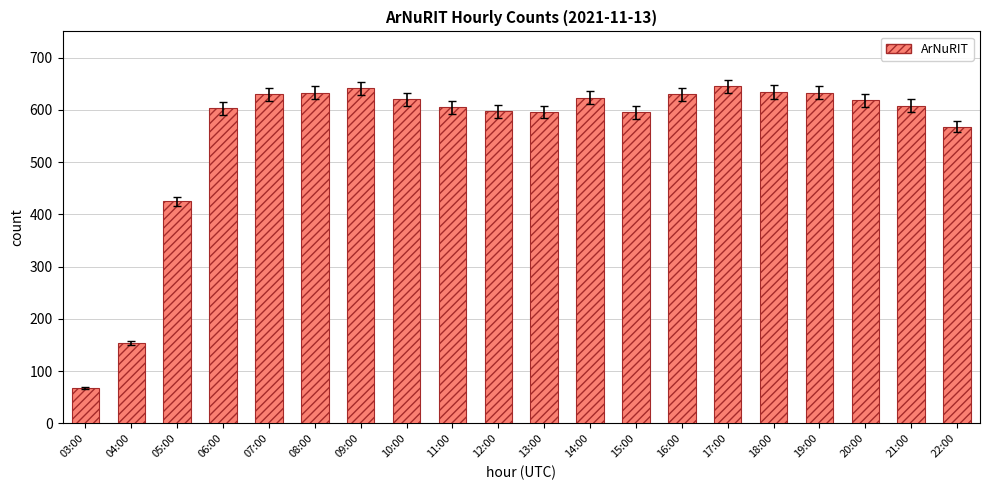

Does the chart contain stacked bars?

No